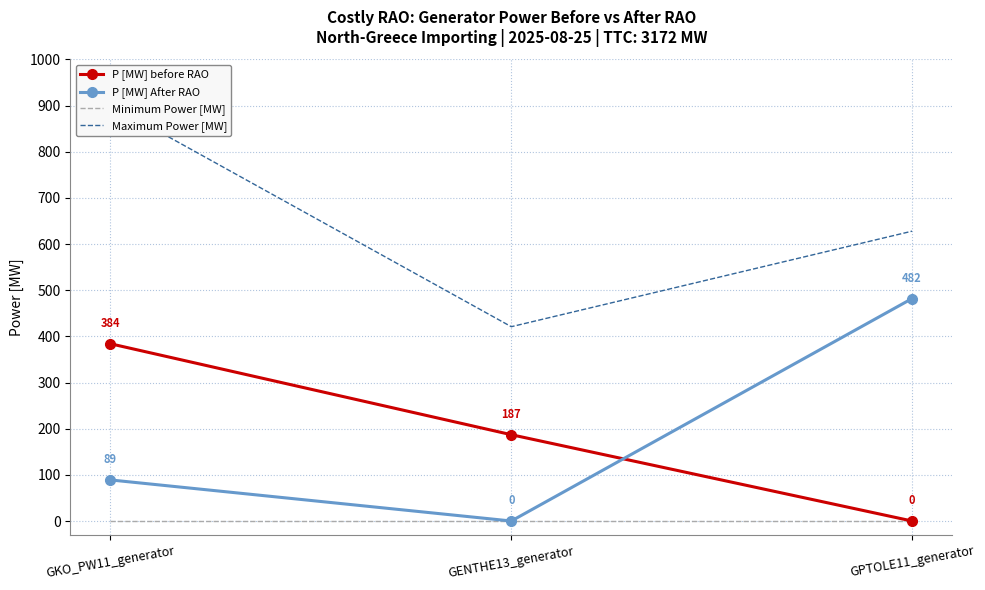

Which category has the lowest value in the Minimum Power [MW] series?

GKO_PW11_generator